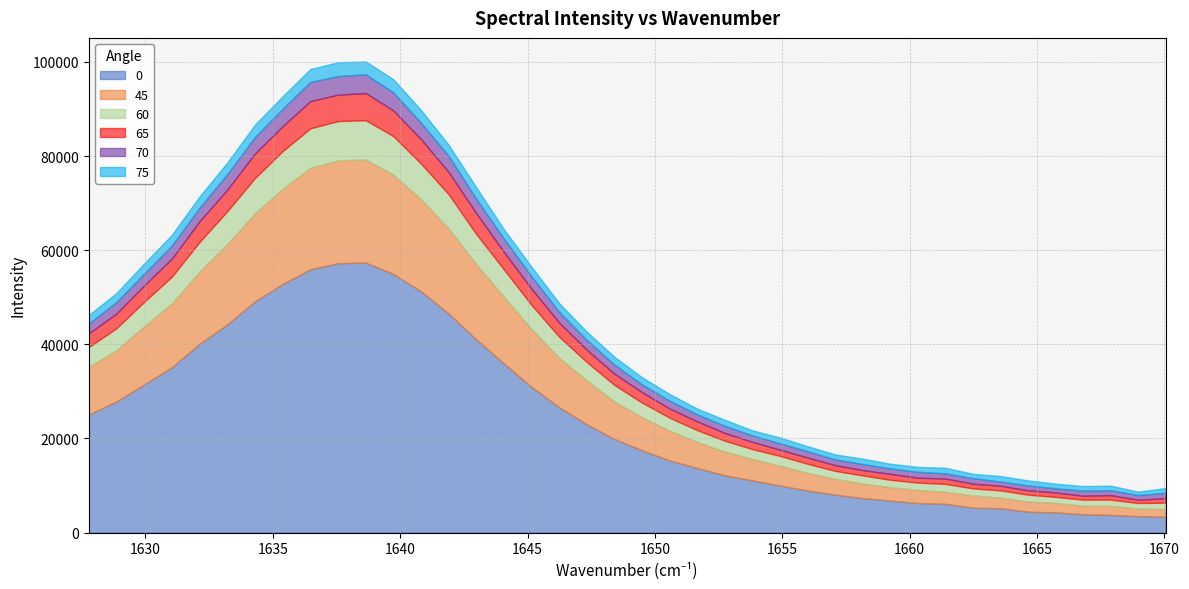

What is the sum of all 65 values?

110165.3